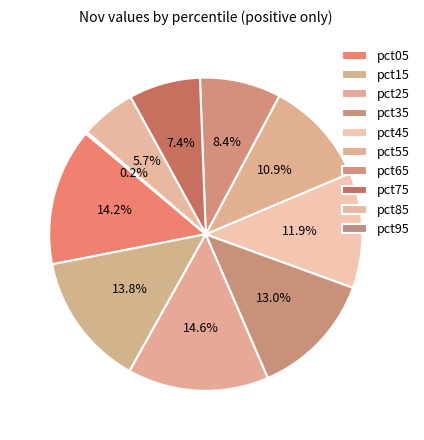

Which category has the smallest portion of the pie?

pct95